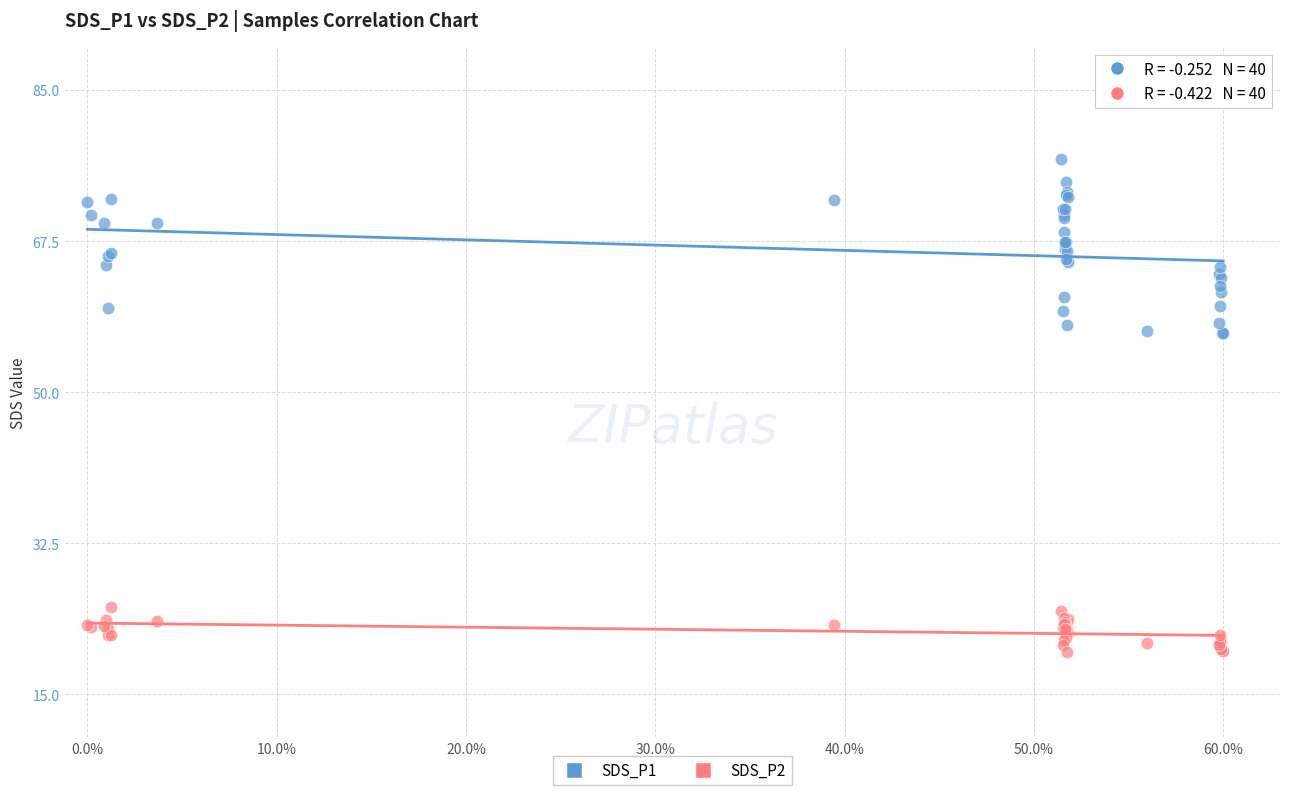

Which series has the widest spread of Y values?

SDS_P1